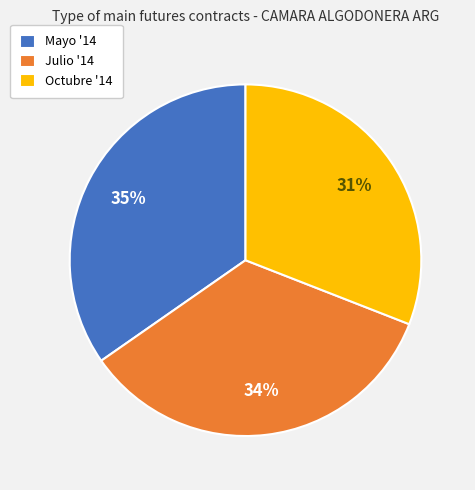

To the nearest percent, what is the difference between the largest and smallest slice percentages?

4%